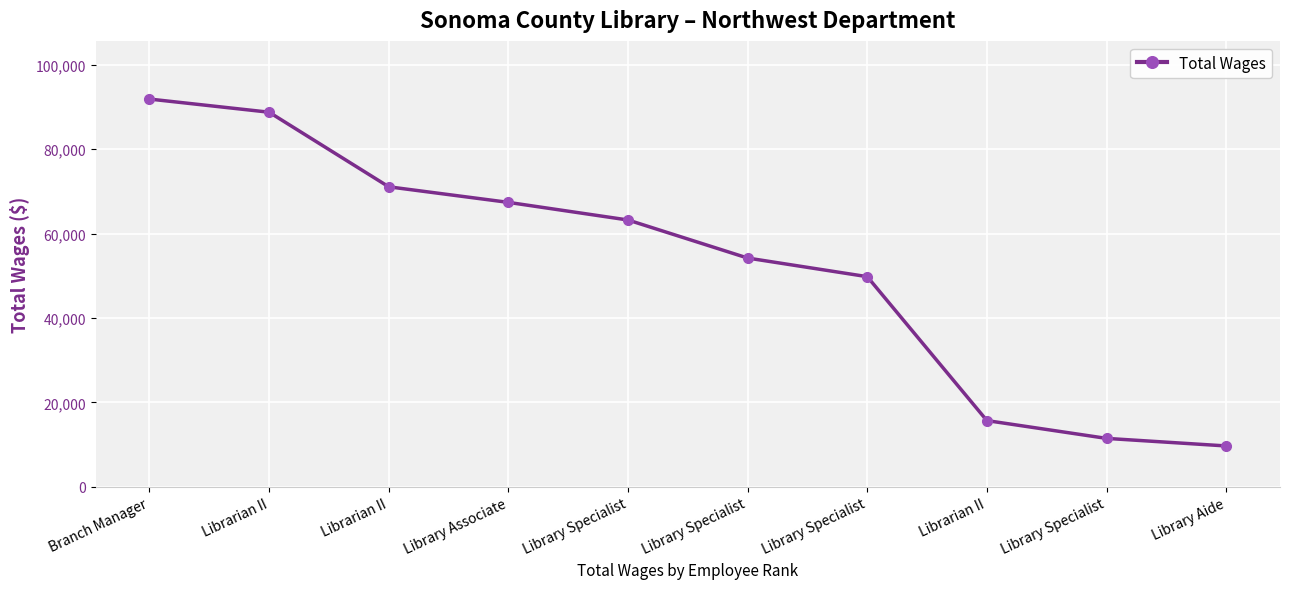

Does the chart have visible grid lines?

Yes